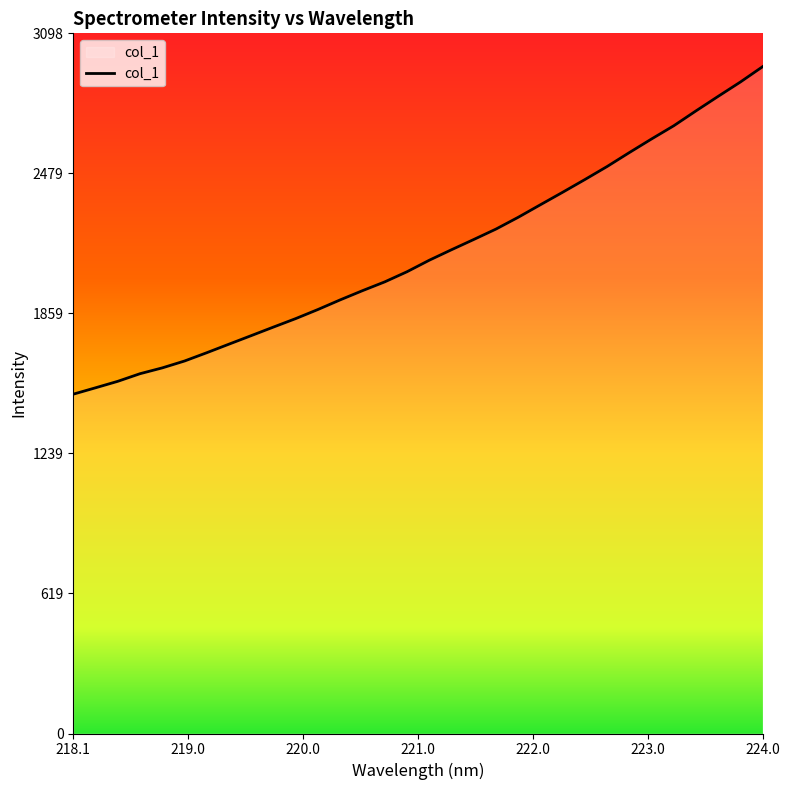

What is the difference between the maximum and minimum values?

1449.5